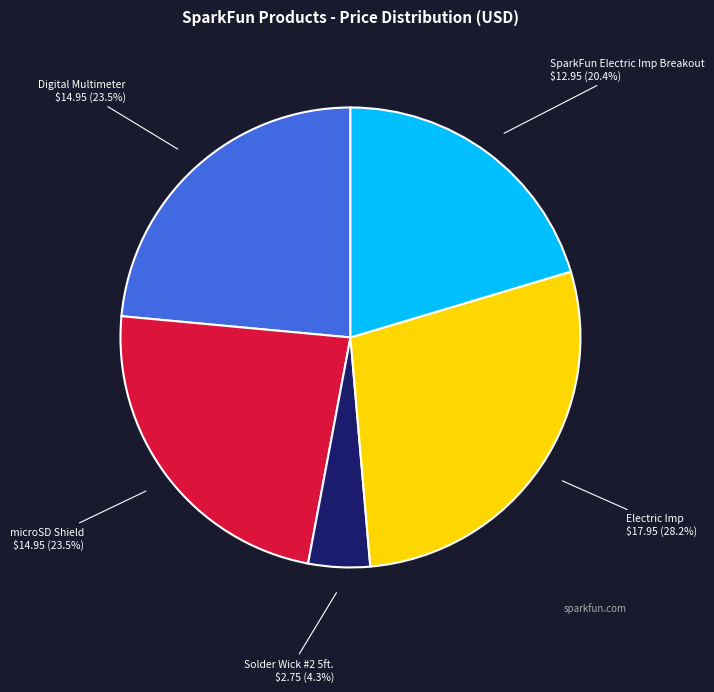

Is there a majority slice in this chart?

No